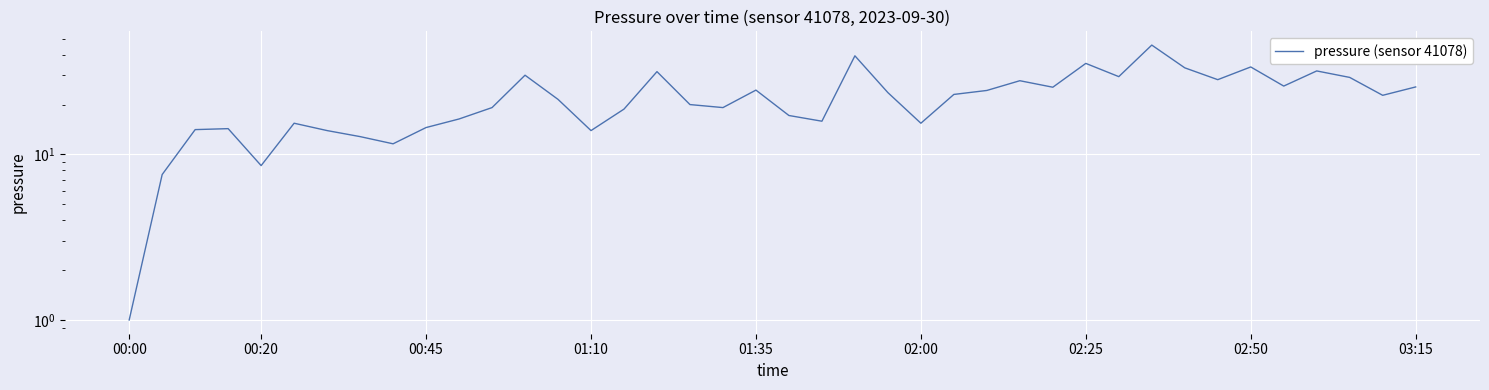

Is it true that the value at 02:00 is 4.6?

False